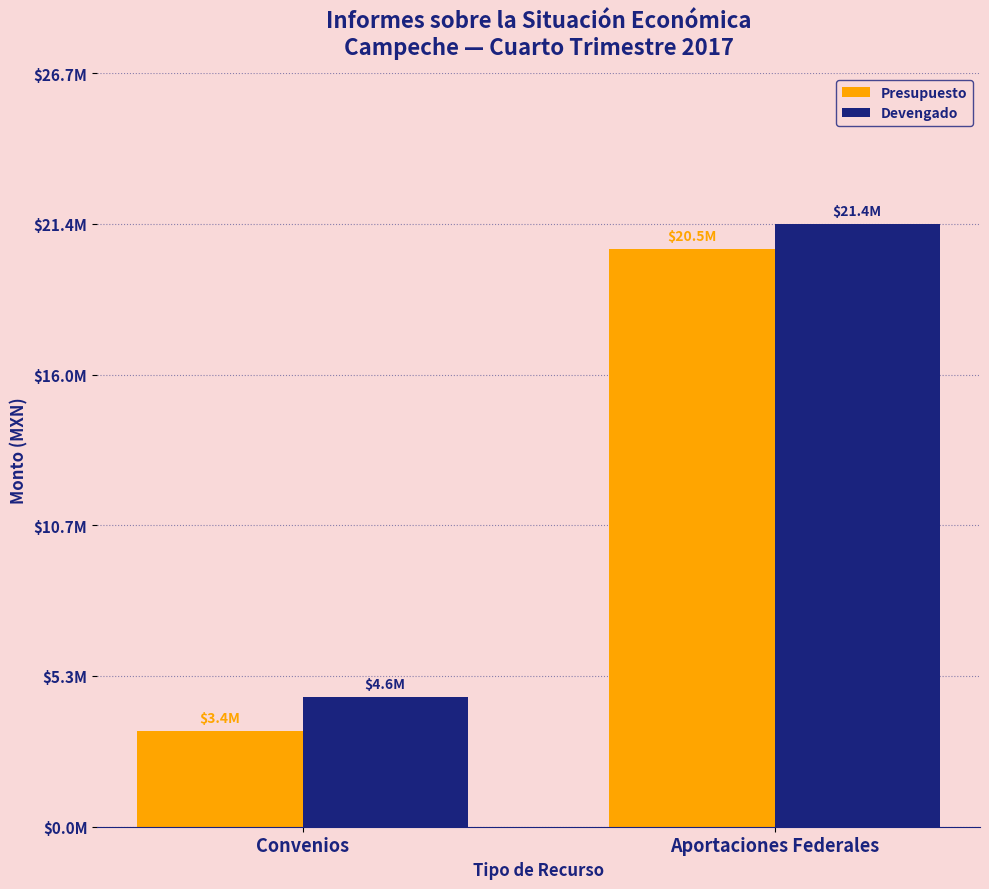

Does the chart contain stacked bars?

No